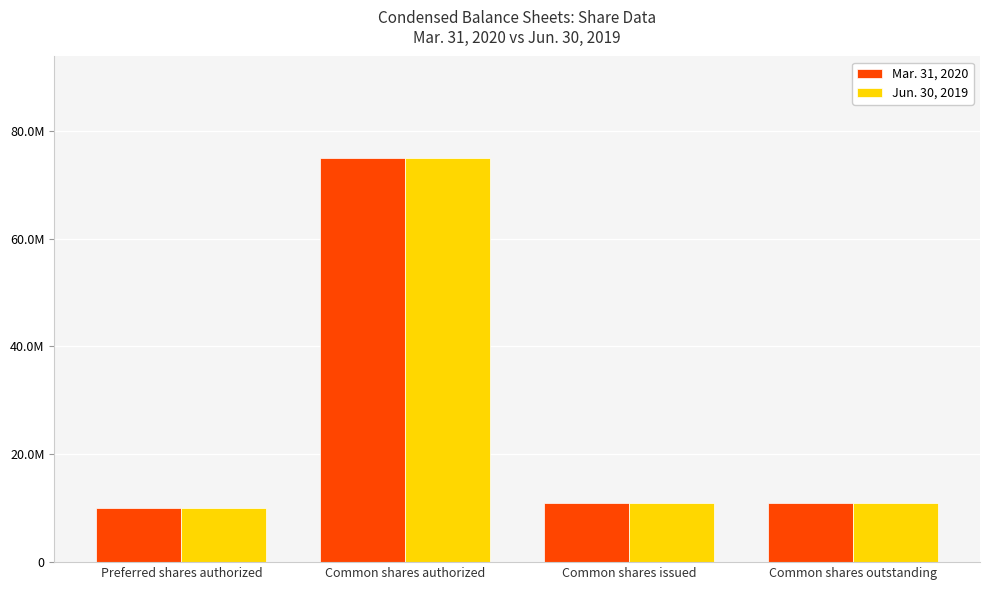

What are all the series names shown in the legend?

Mar. 31, 2020, Jun. 30, 2019